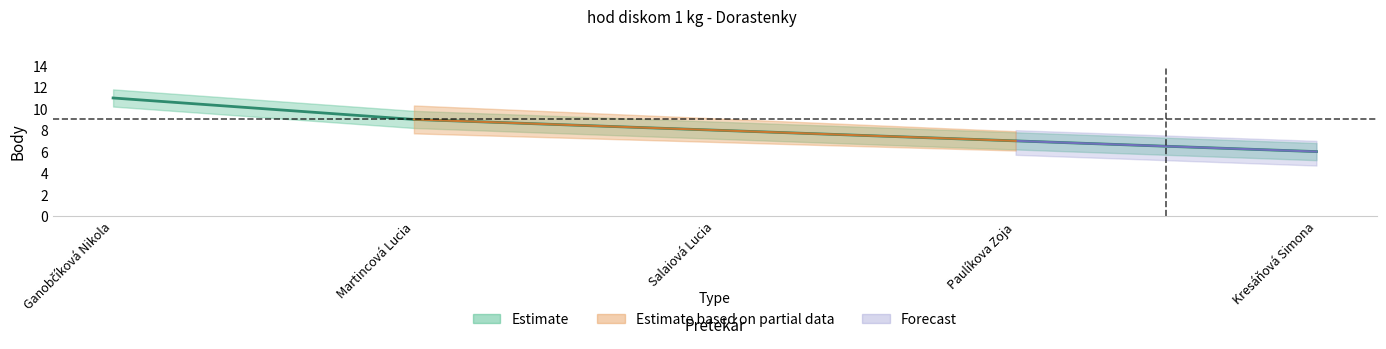

What position from the right is Paulíkova Zoja?

2